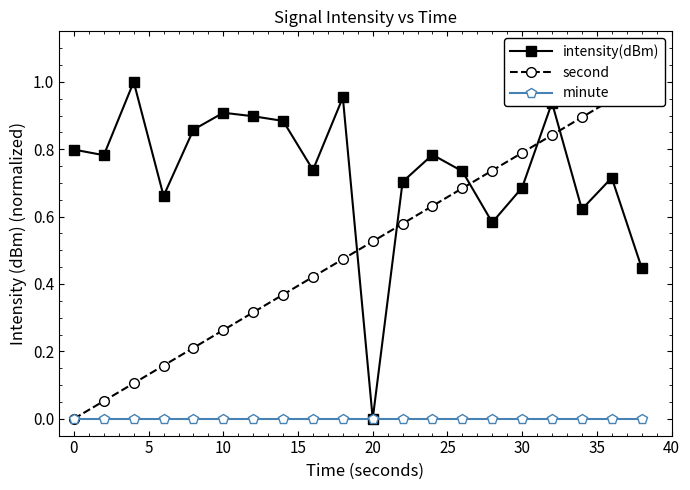

Which series has the widest spread of values?

intensity(dBm)